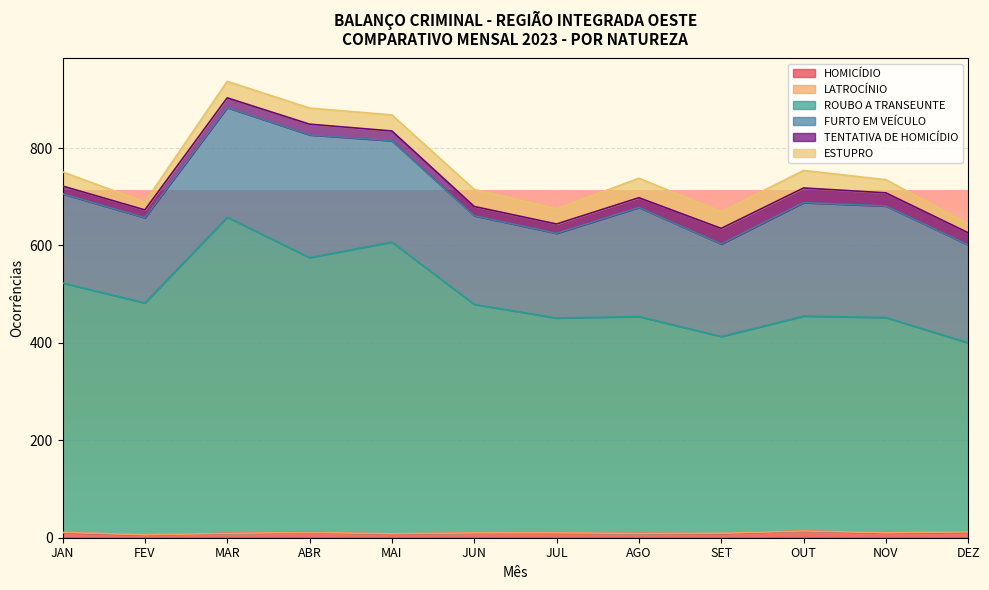

Reading left to right, what are all the values shown in this chart?

HOMICÍDIO: 10	5	9	11	7	10	9	9	8	14	9	11
LATROCÍNIO: 1	1	0	0	1	0	1	0	1	0	1	1
ROUBO A TRANSEUNTE: 512	476	649	564	599	469	441	445	404	441	442	388
FURTO EM VEÍCULO: 183	175	225	252	208	182	174	224	190	233	229	201
TENTATIVA DE HOMICÍDIO: 16	16	20	22	20	19	19	20	32	30	27	25
ESTUPRO: 29	16	34	33	33	35	31	40	34	36	27	18